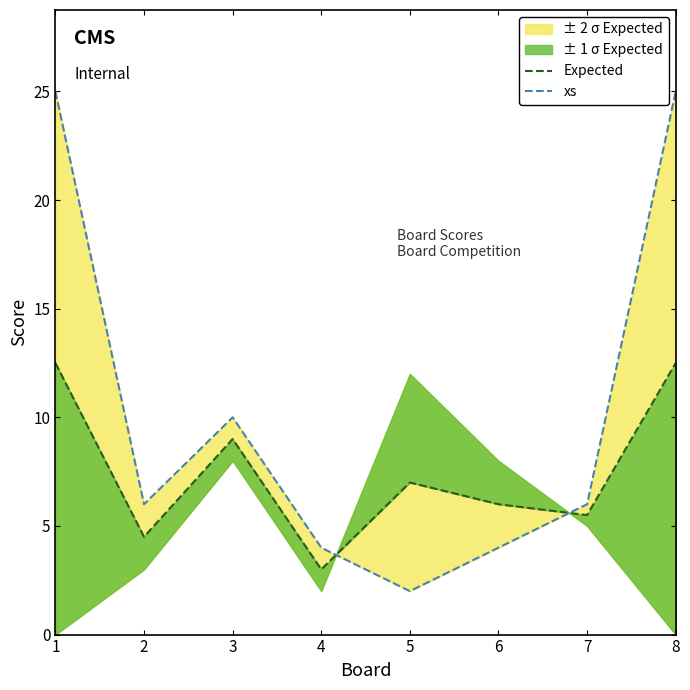

True or false: xs has a value of 4.0 at 4.

True